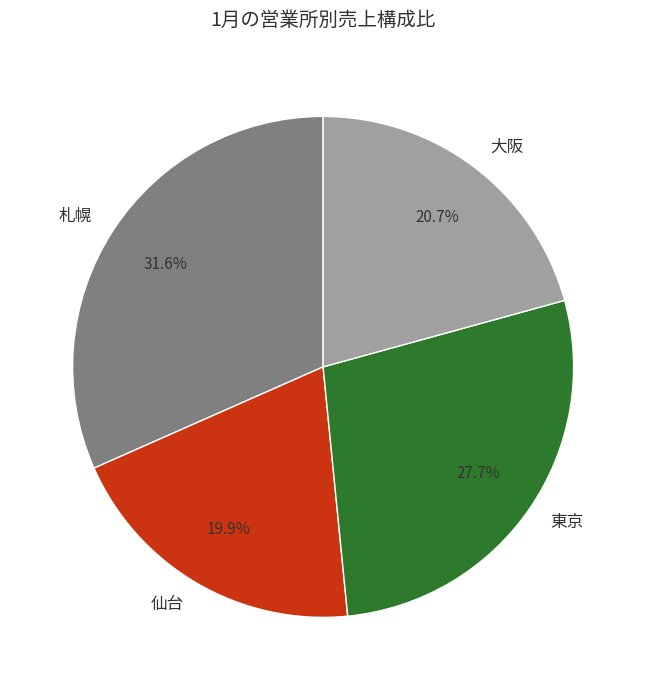

Is there a majority slice in this chart?

No